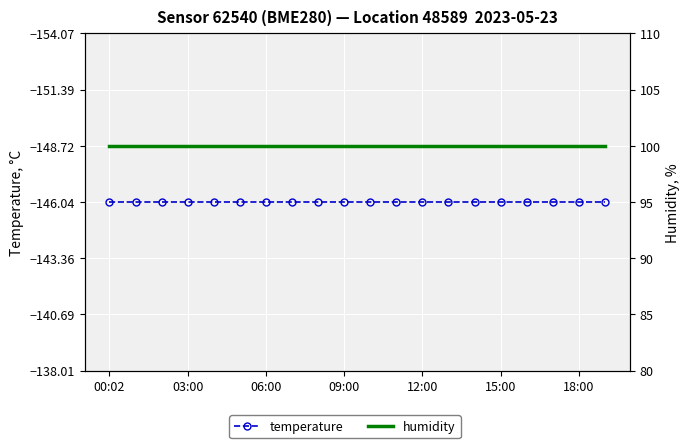

Where is humidity nearest to the value 100?

00:02